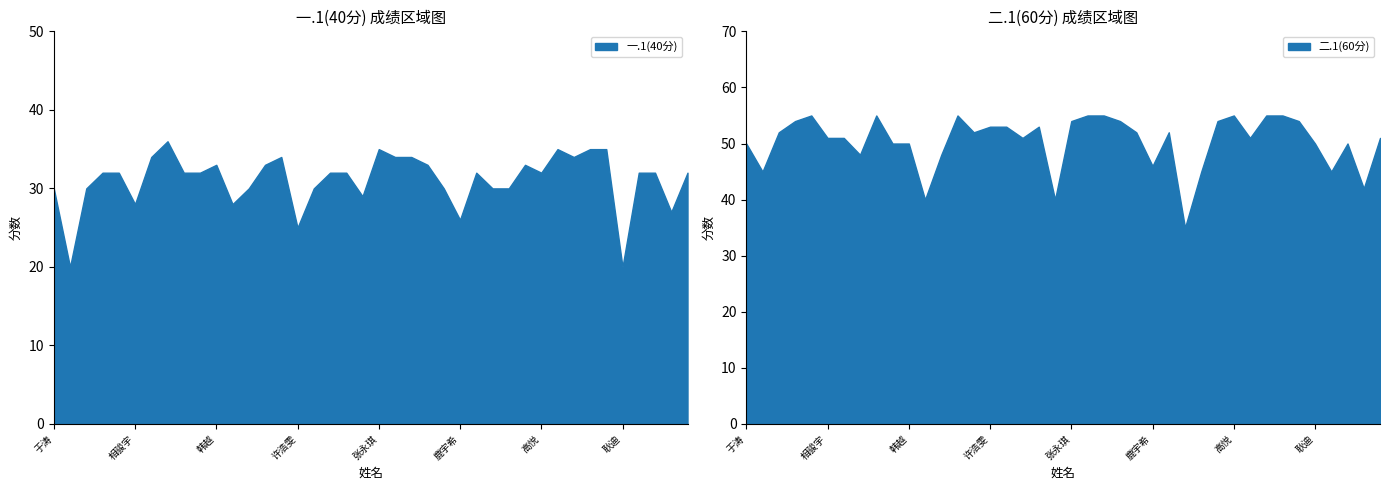

Read the 一.1(40分) value at 马文楷, to the nearest 5.

30